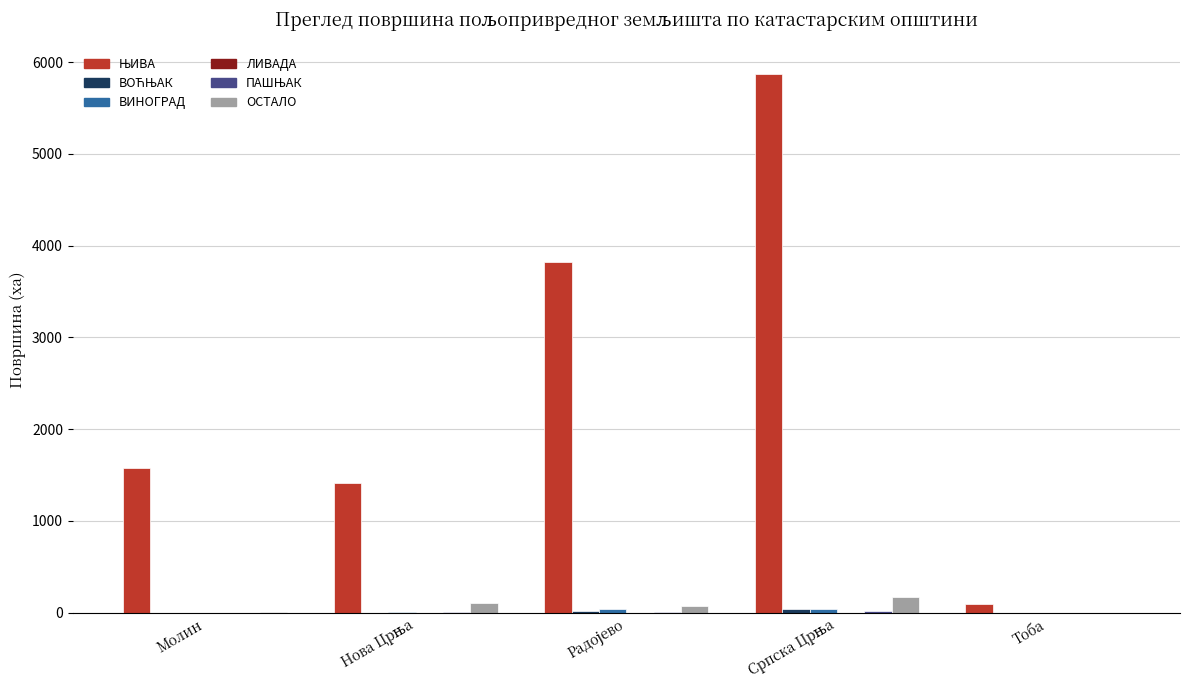

What is the maximum value shown in the chart?

5874.8